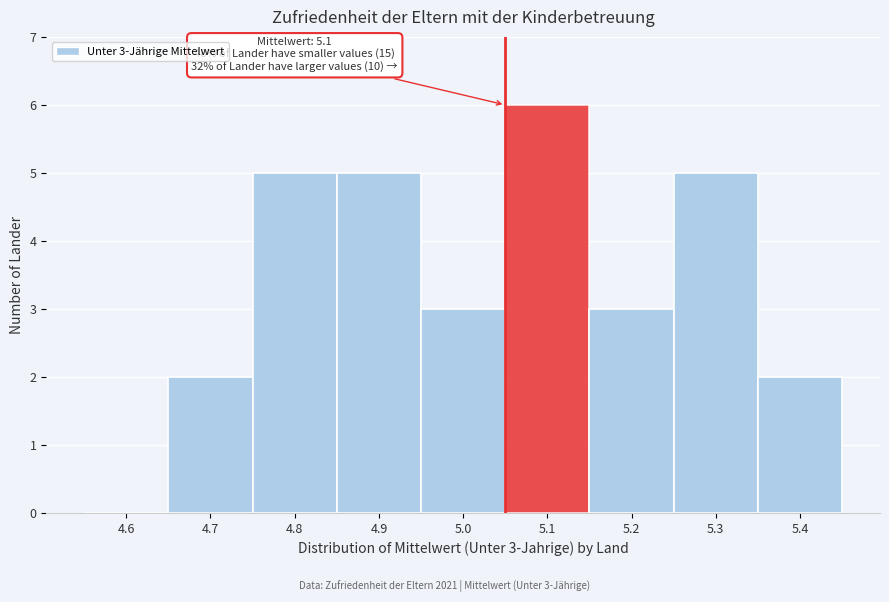

Reading right to left, extract all data points from this chart.

5.4=2	5.3=5	5.2=3	5.1=6	5.0=3	4.9=5	4.8=5	4.7=2	4.6=0